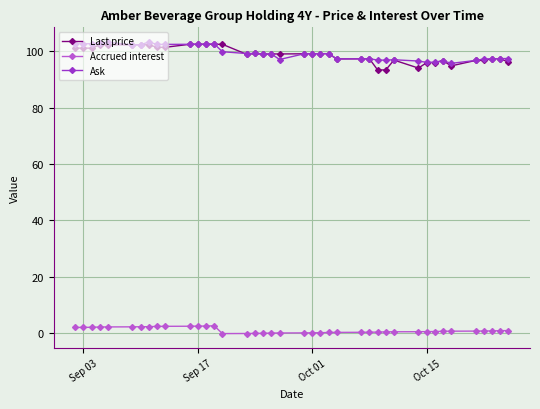

What is the value of the Ask point at the 35th from the left?

95.7